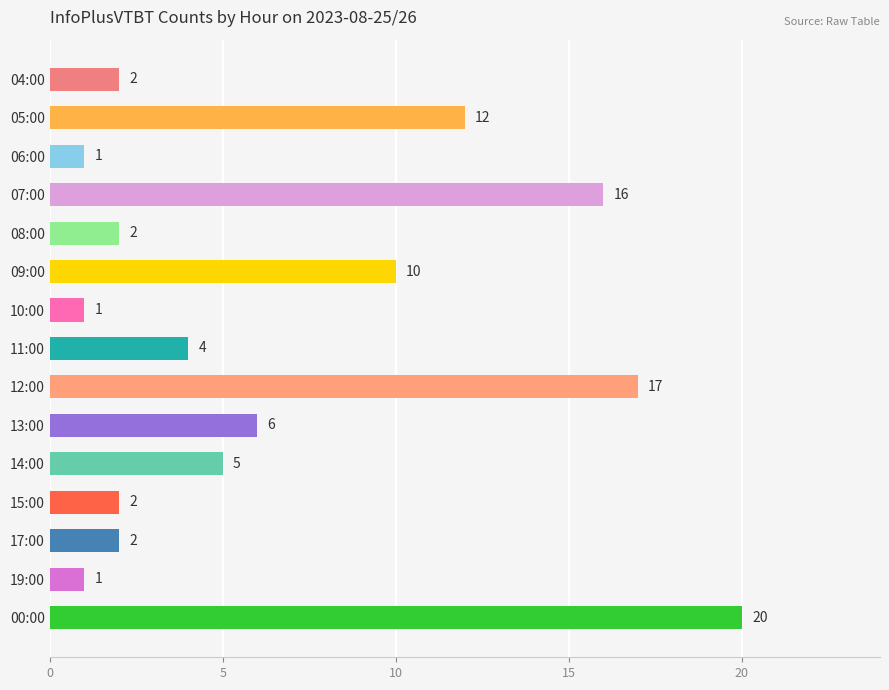

Reading top to bottom, list all the values displayed in this chart.

2	12	1	16	2	10	1	4	17	6	5	2	2	1	20